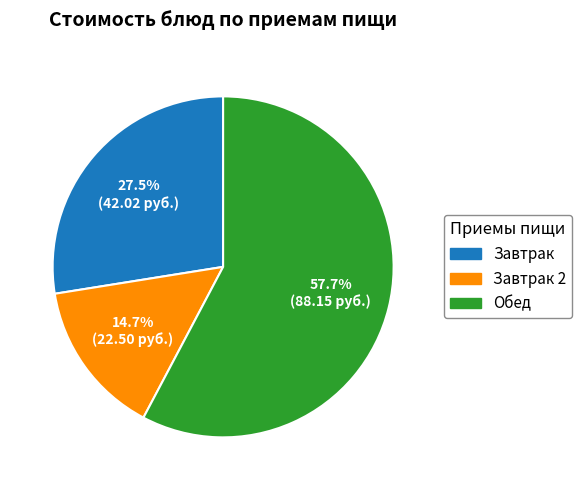

To the nearest percent, what is the average slice percentage?

33%